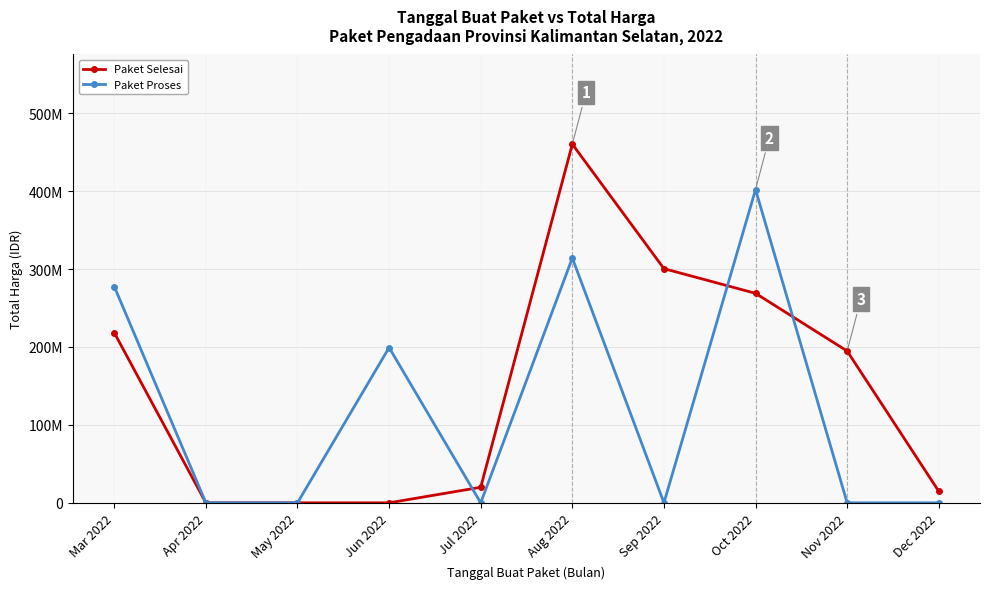

What are all the series names shown in the legend?

Paket Selesai, Paket Proses